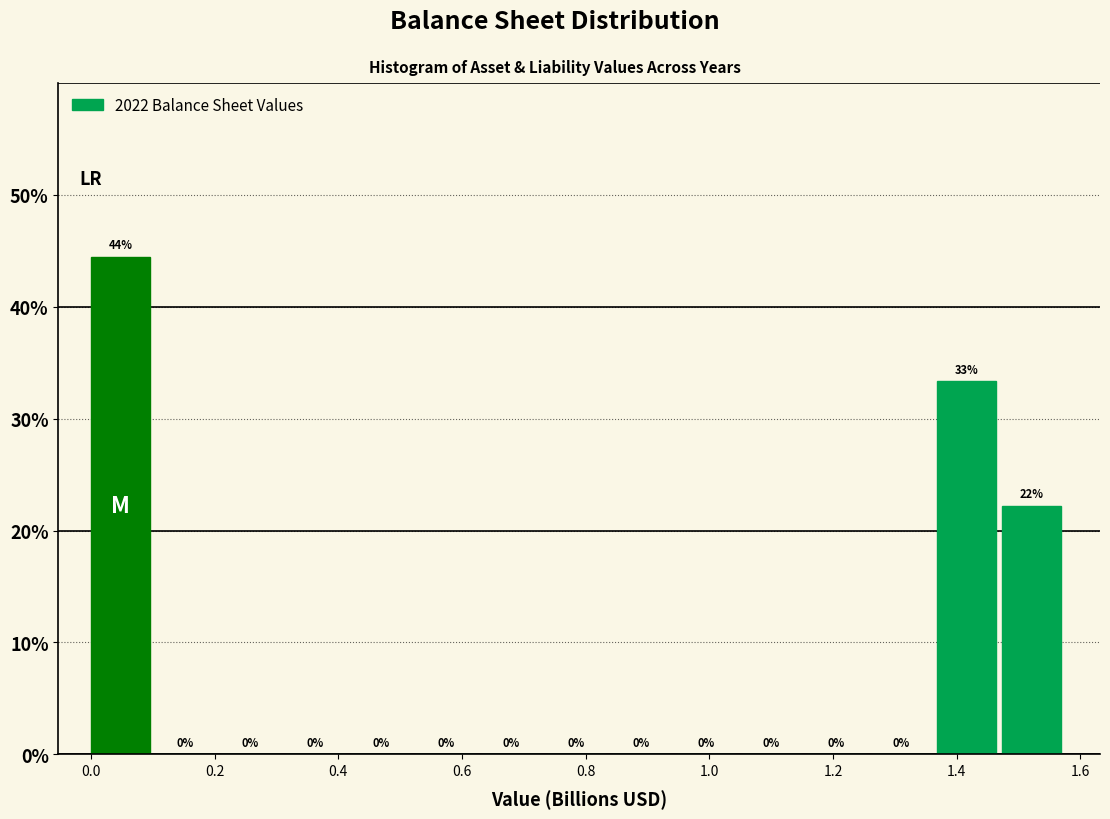

Which range on the x-axis has the tallest bar?

0.00 to 0.10